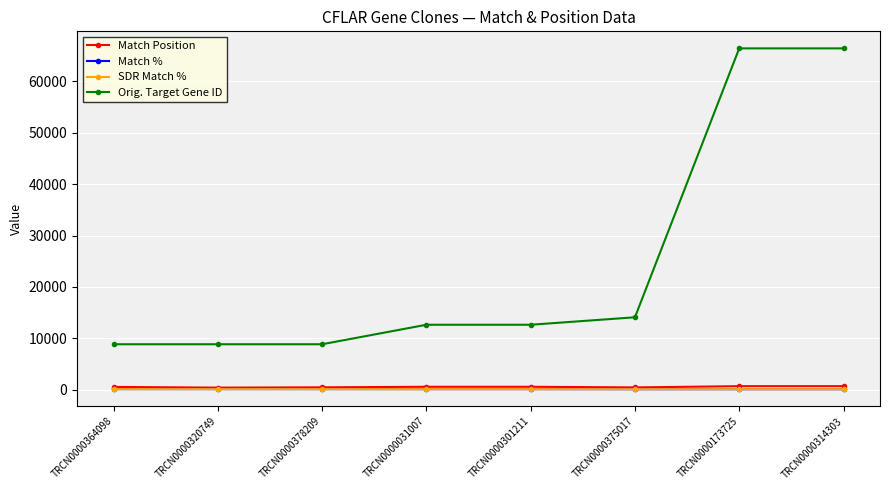

At how many categories does at least one series exceed 5334?

8